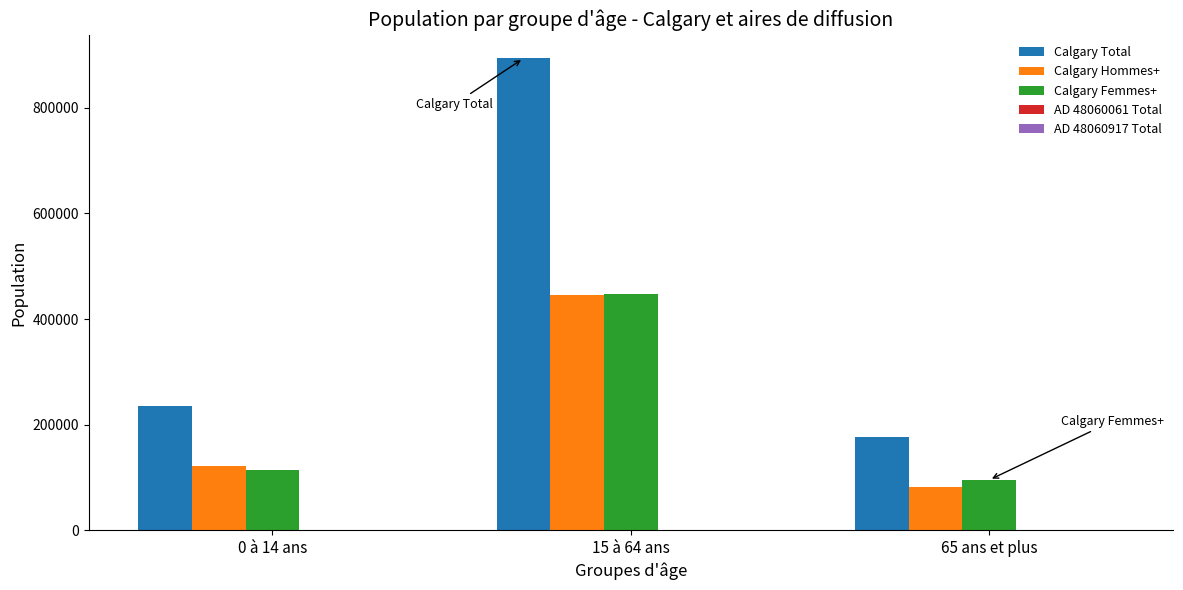

At which label is Calgary Femmes+ closest to 271620?

0 à 14 ans